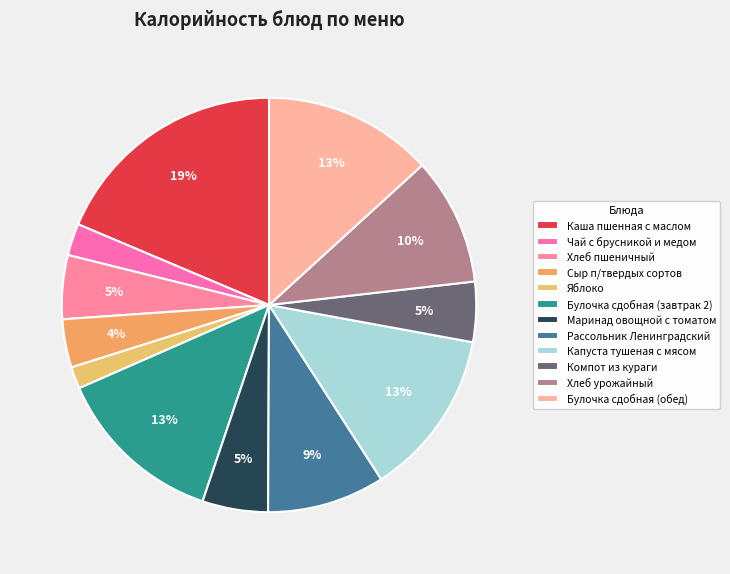

How many segments does this pie chart have?

12